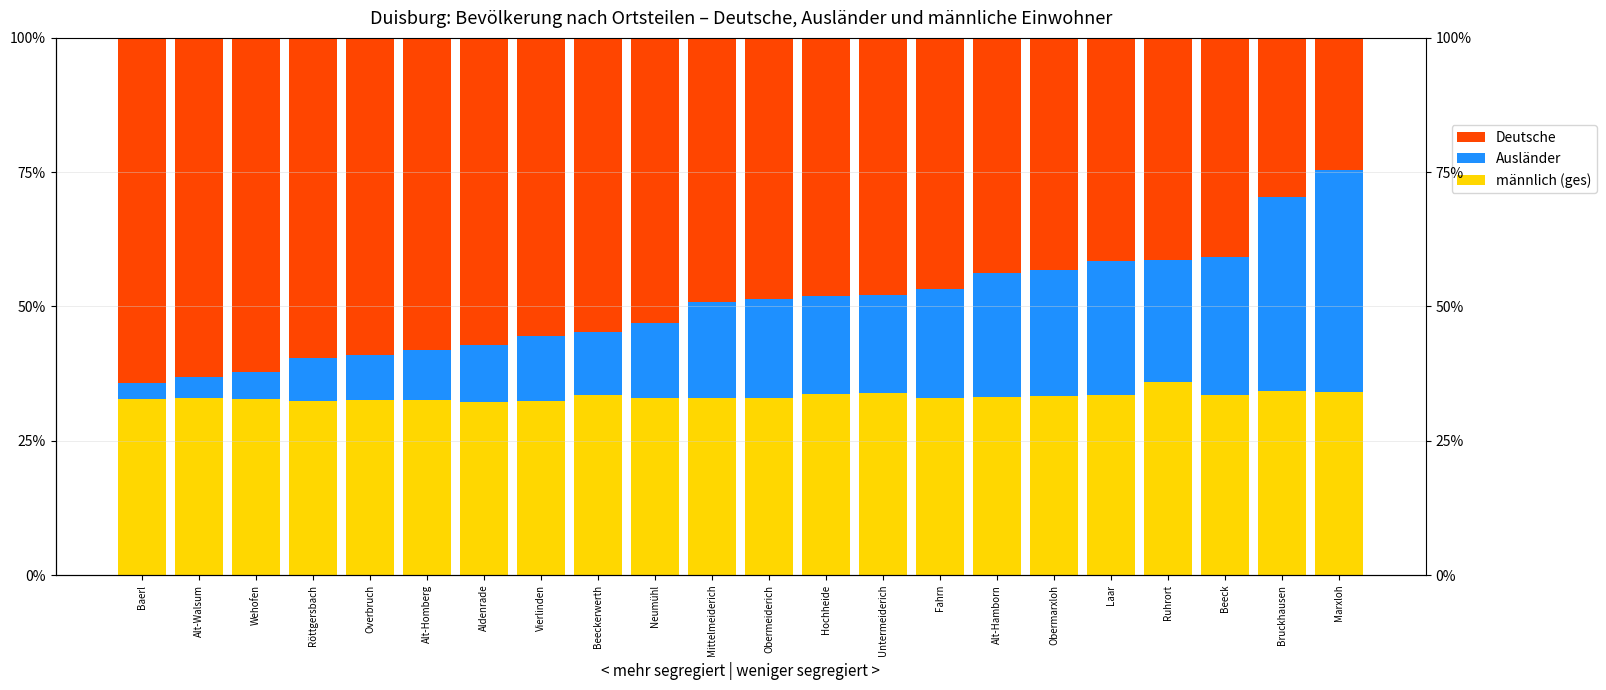

Read the Deutsche value at Overbruch.

59.0